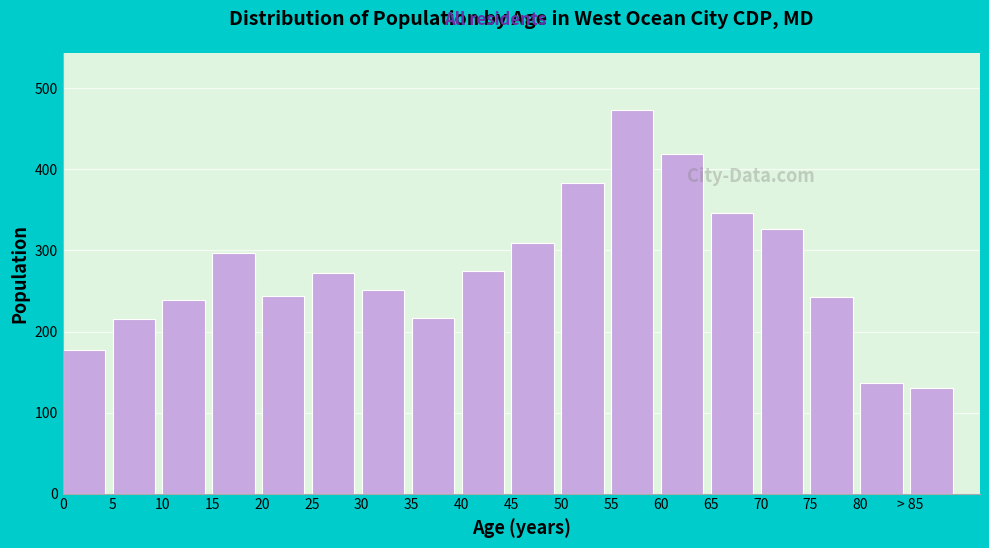

What is the sum of the values at 45 and 10?

548